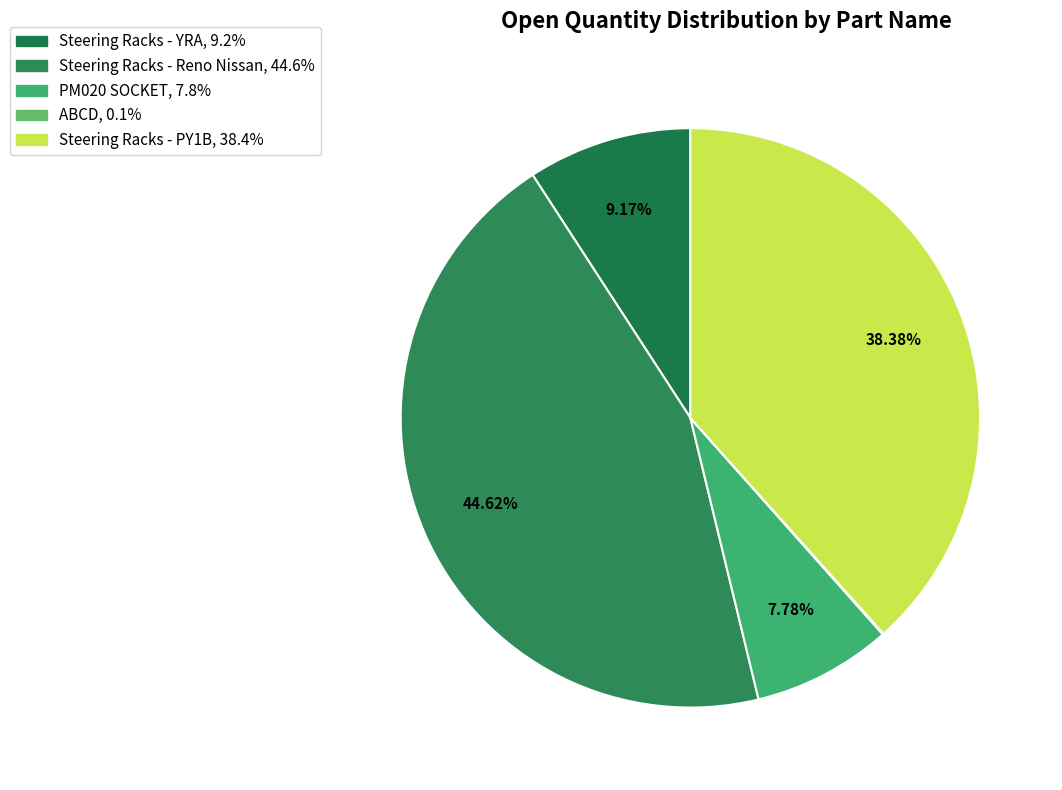

What is the total percentage of PM020 SOCKET and Steering Racks - PY1B?

46.2%